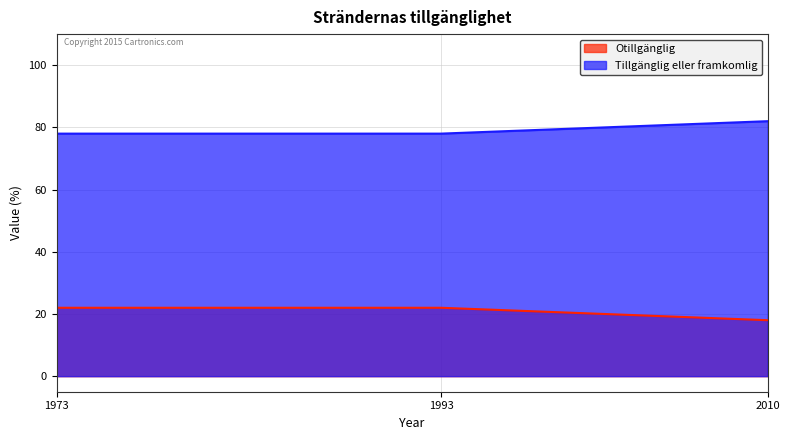

At which category is the sum across all series the highest?

1973